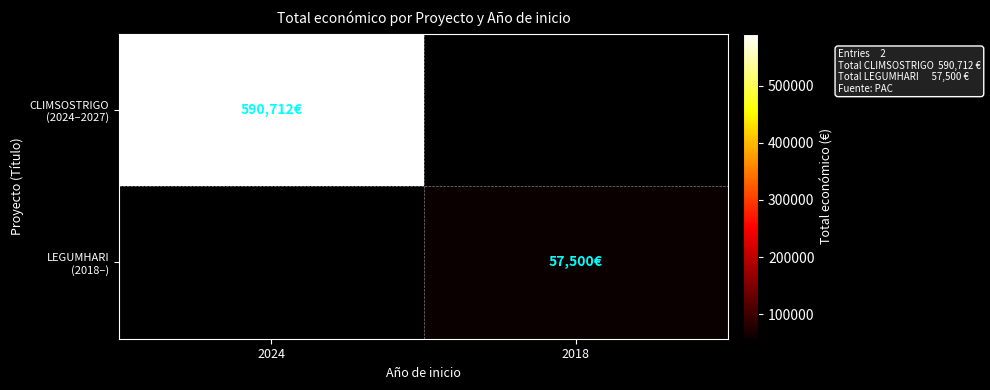

What is the minimum value shown in the chart?

57500.0